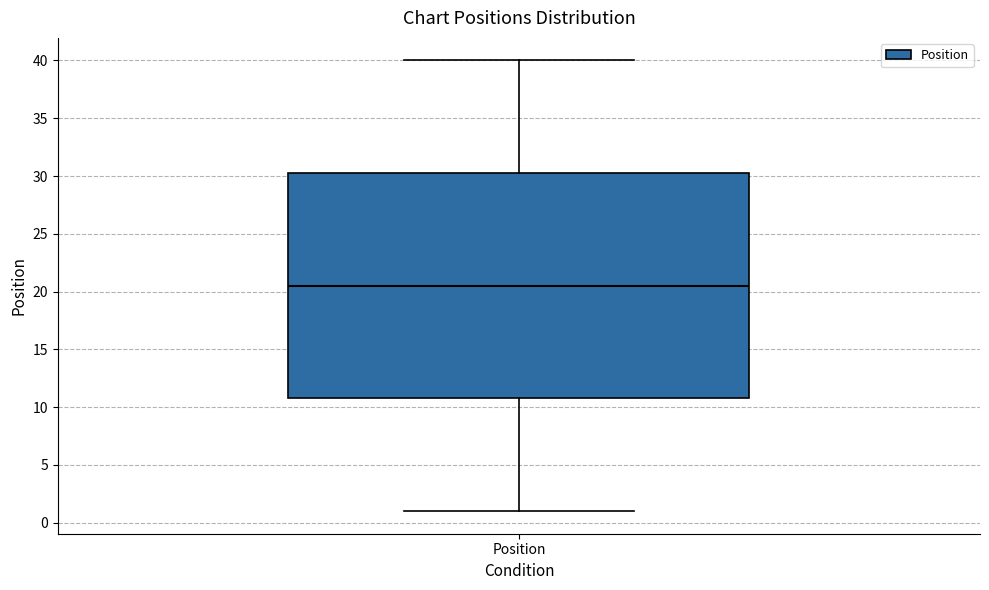

Transcribe this box plot: give where the median line is, the range the box spans, and where the two whiskers end, as read against the y-axis. The values are not printed on the chart, so give them approximately, as read against the axis.

median 20.5, box 11.0 to 30.5, whiskers 1.0 to 40.0